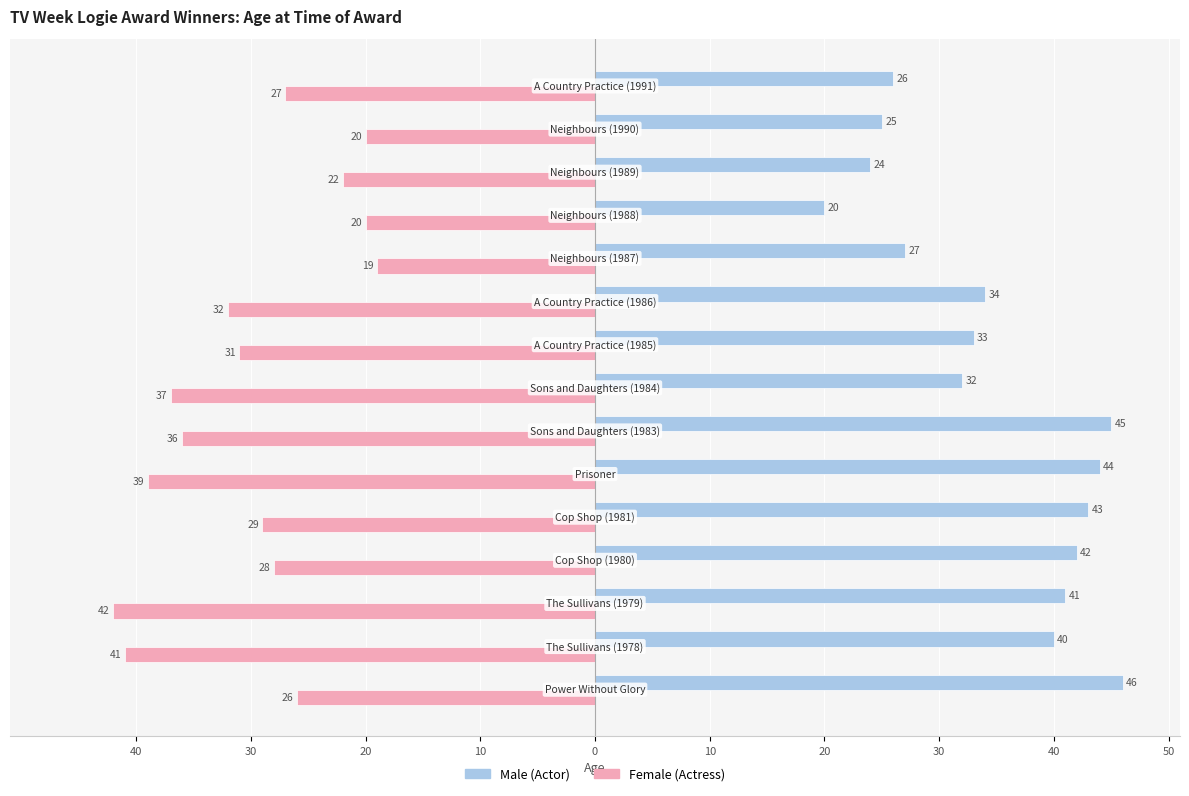

What are all the series names shown in the legend?

Male (Actor), Female (Actress)